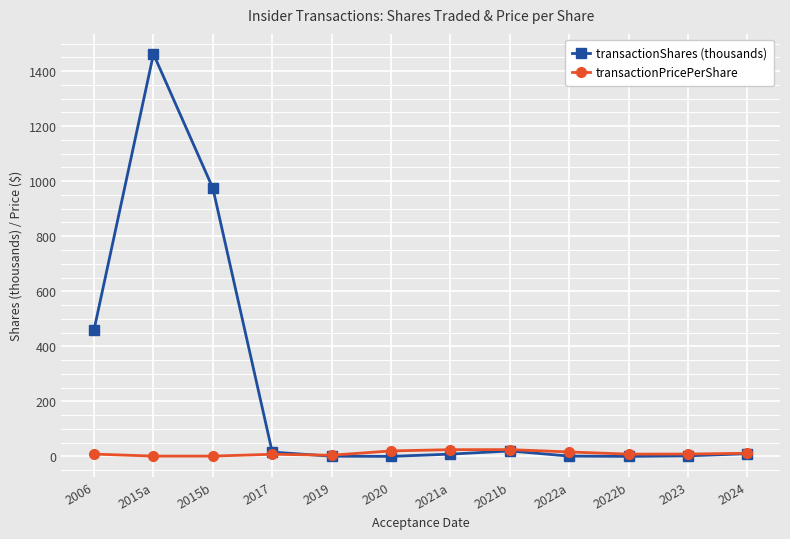

Where is the first local maximum for transactionShares (thousands)?

2015a